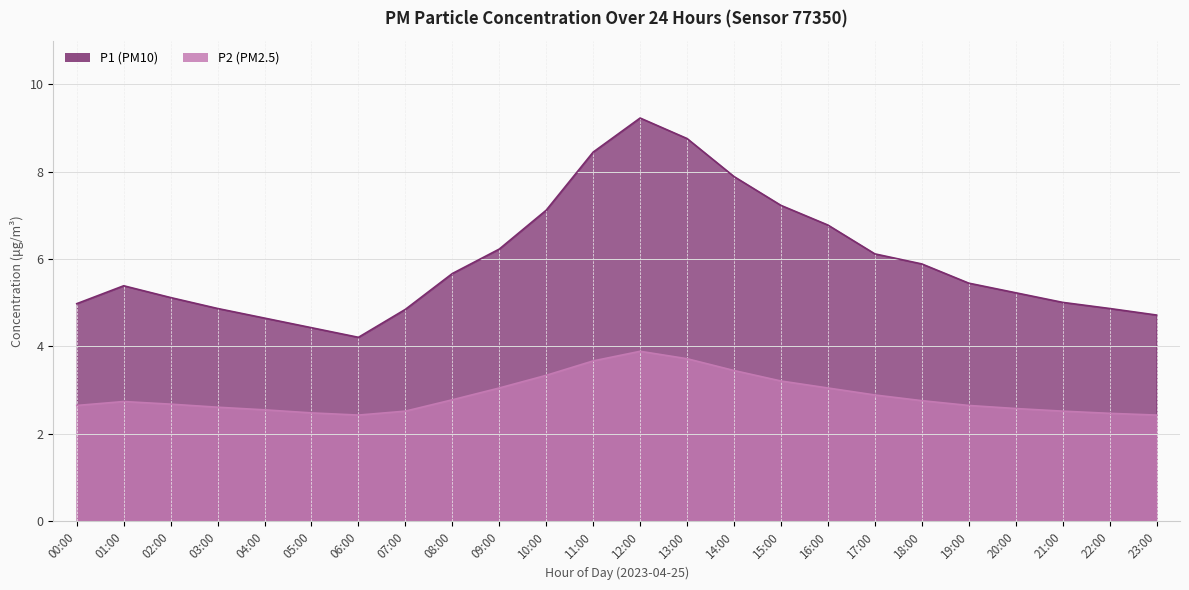

True or false: P1 and P2 cross at least once.

False